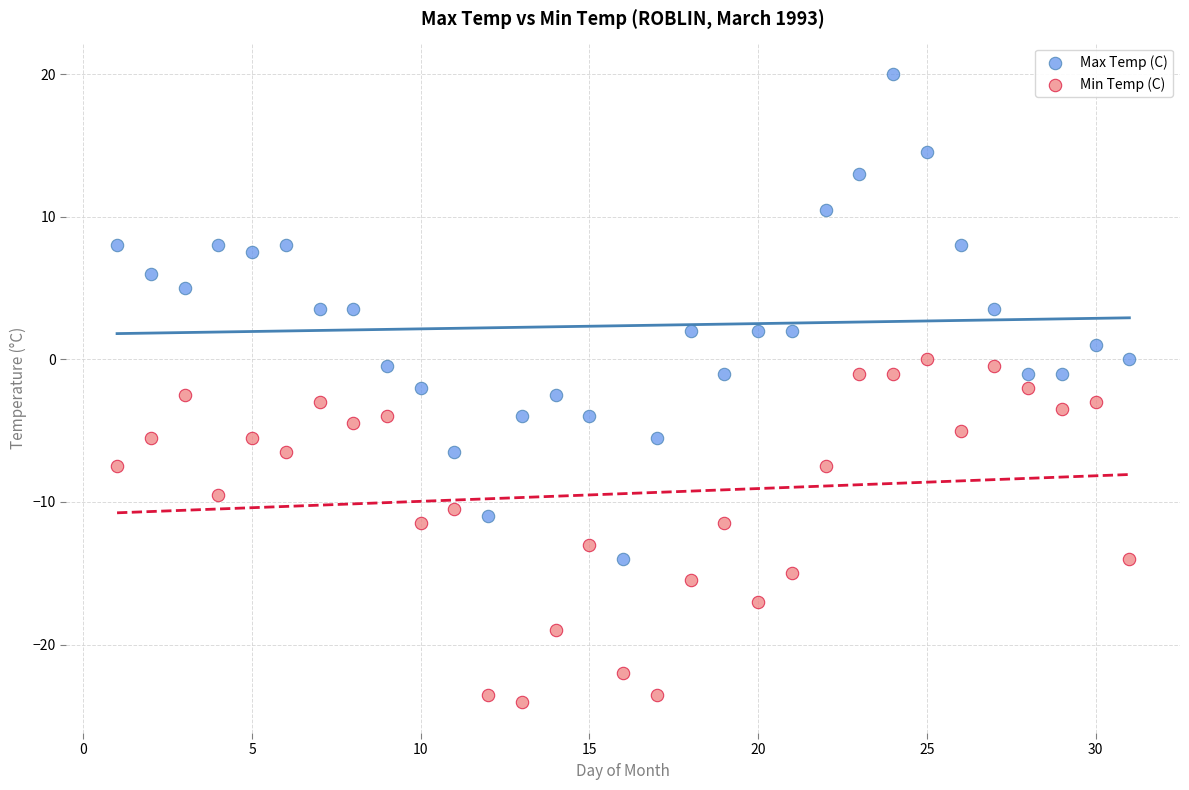

Which series has the largest Y range (max minus min)?

Max Temp (C)